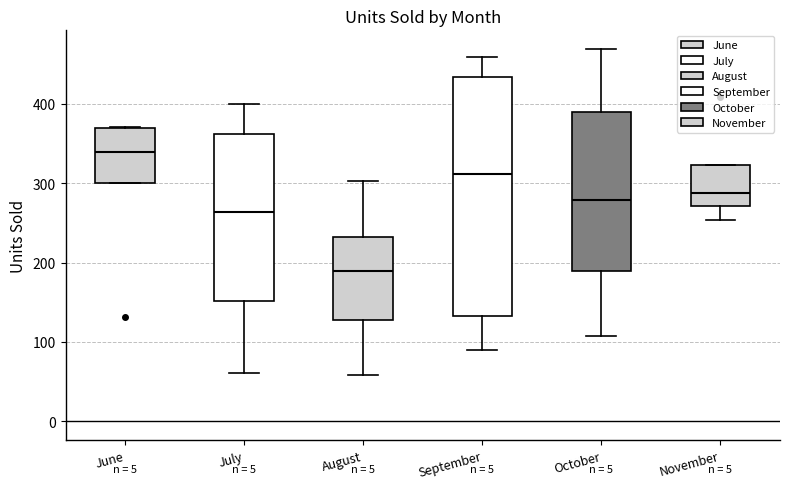

Which box is the tallest, from its lower edge to its upper edge?

September